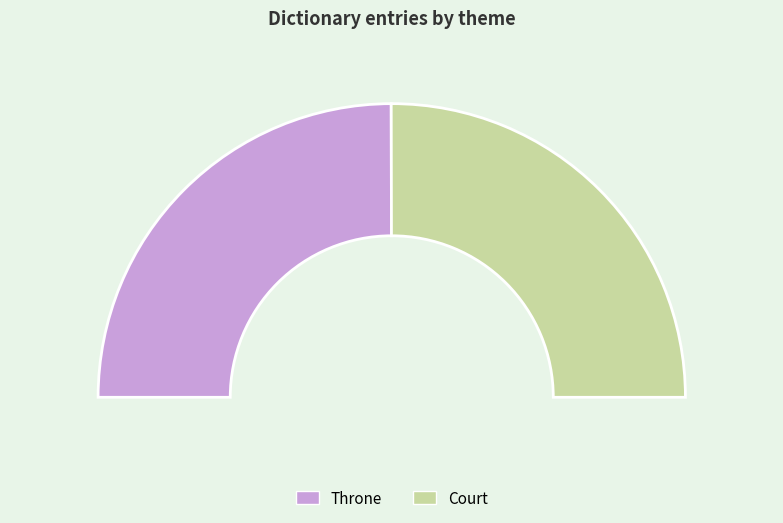

Rank the categories by value from highest to lowest.

Court, Throne